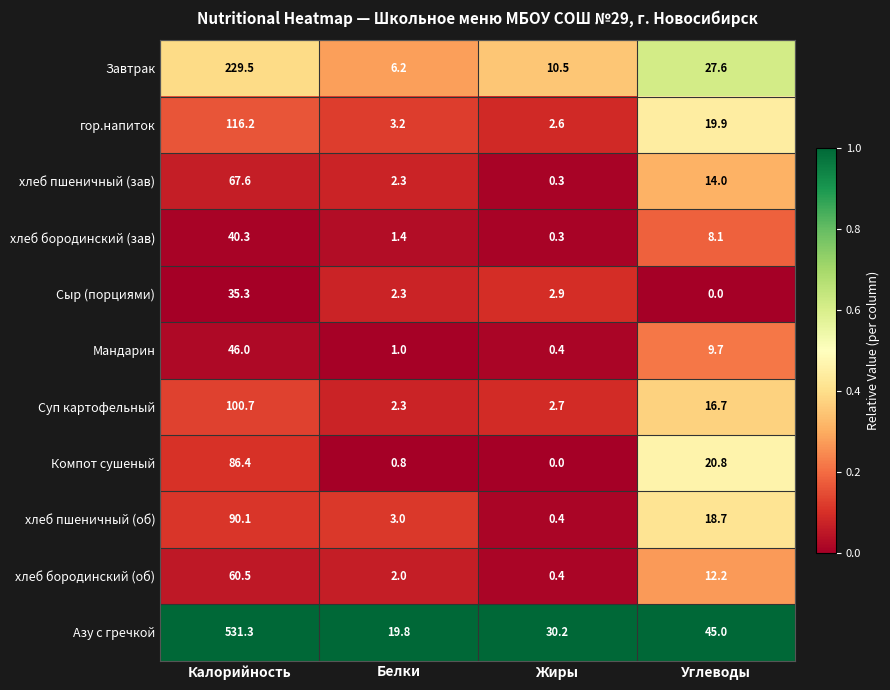

List the series in order of their peak value, highest first.

Азу с гречкой, Завтрак, гор.напиток, Суп картофельный, хлеб пшеничный (об), Компот сушеный, хлеб пшеничный (зав), хлеб бородинский (об), Мандарин, хлеб бородинский (зав), Сыр (порциями)